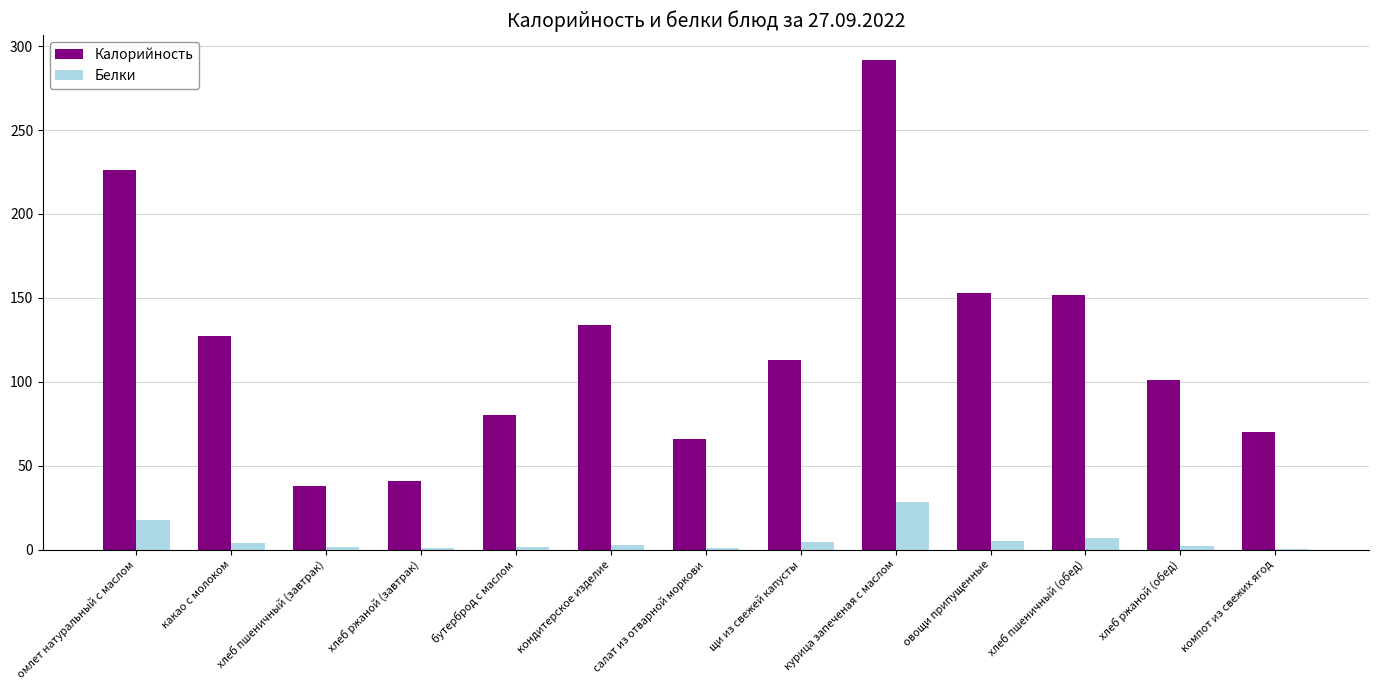

At which category is the sum across all series the highest?

курица запеченая с маслом